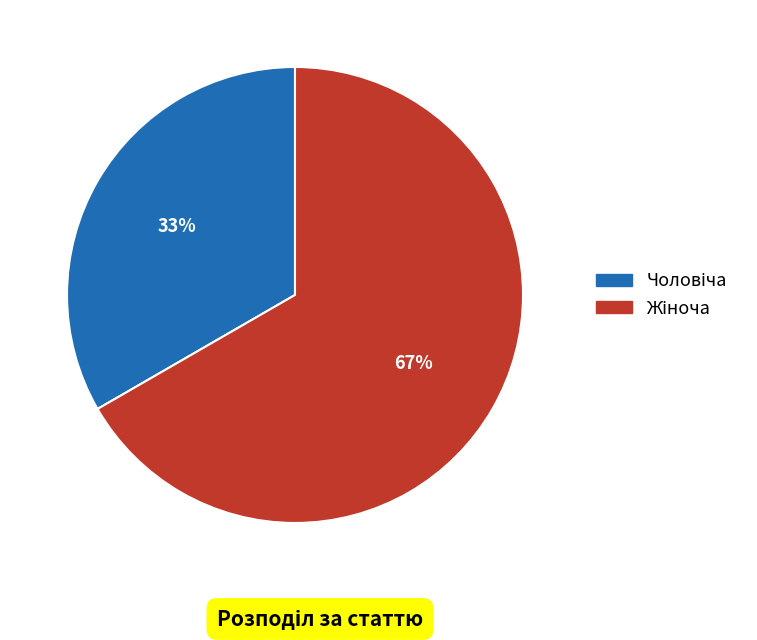

Is there any slice that represents more than half of the pie?

Yes